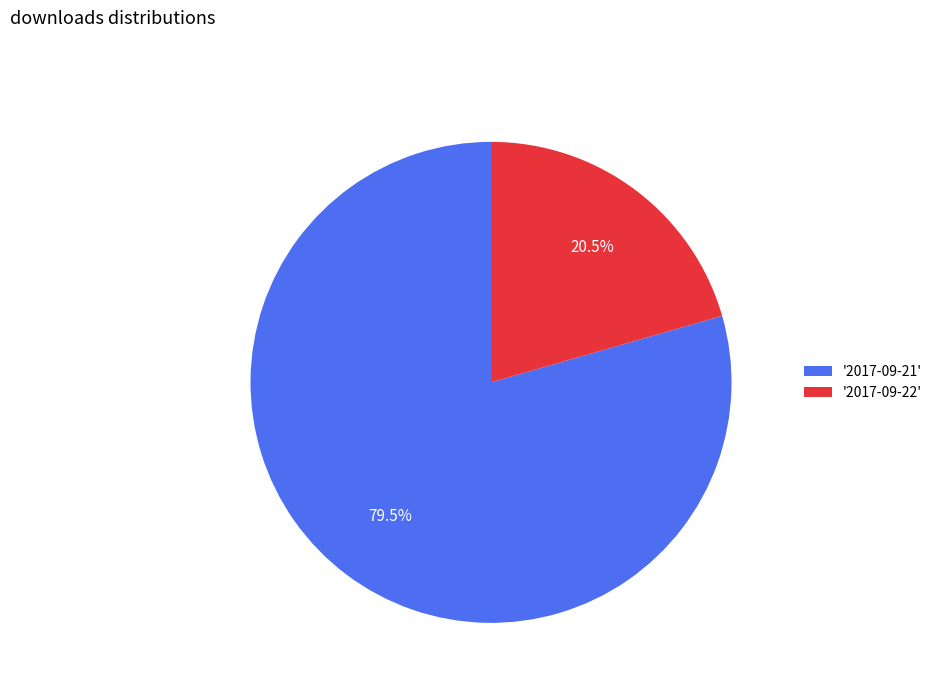

Between '2017-09-22' and '2017-09-21', which is larger?

'2017-09-21'